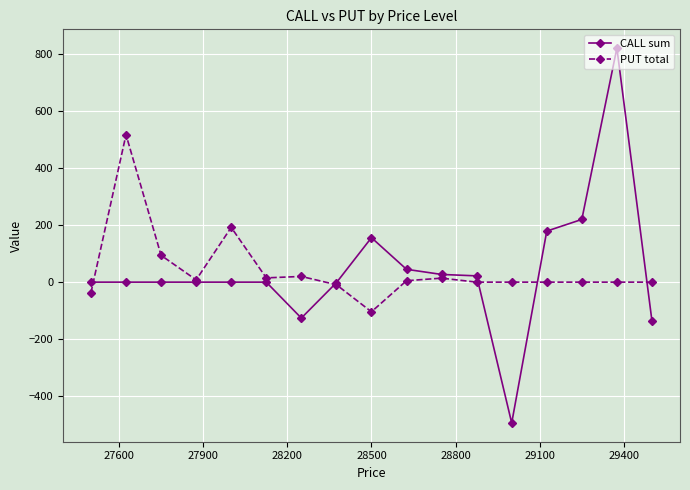

Which series has the largest range (max minus min)?

CALL sum